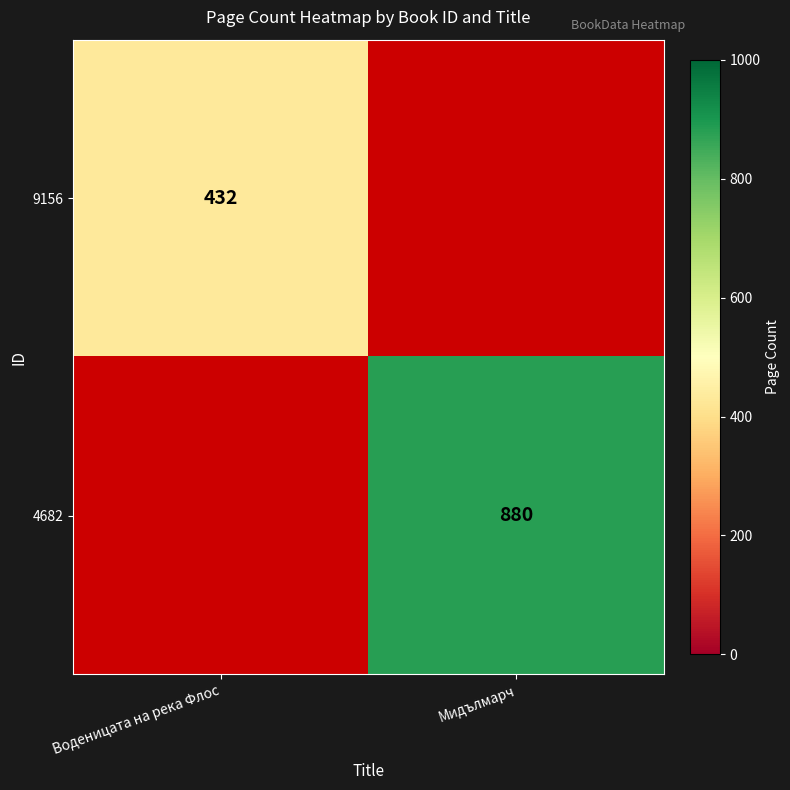

What is the average value of the 4682 series?

440